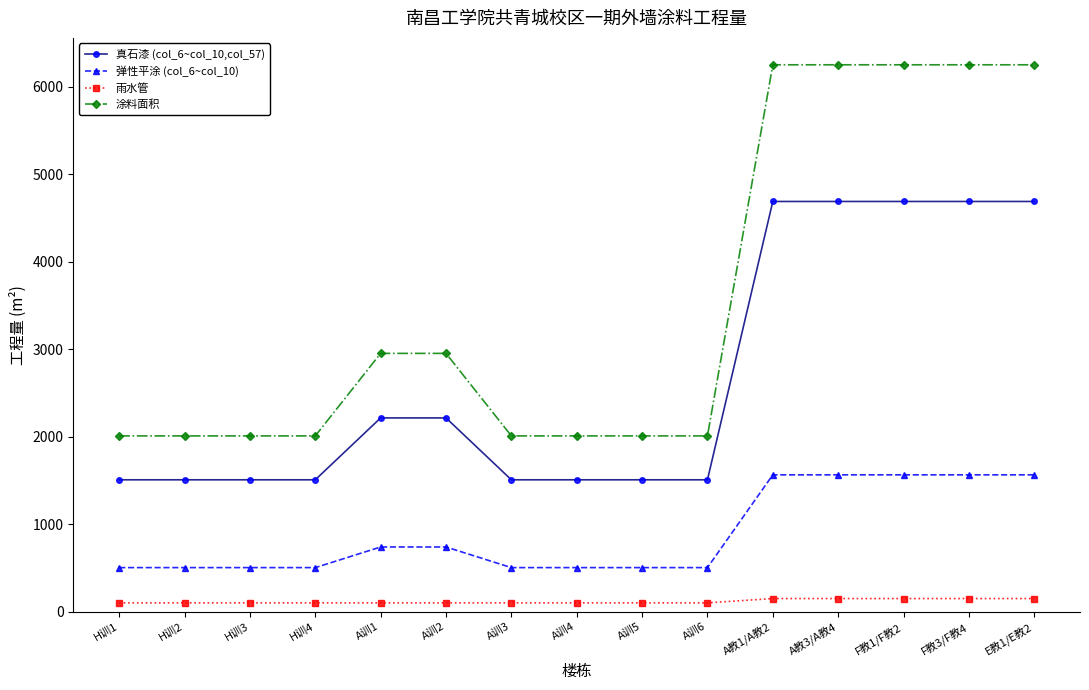

What is the maximum value shown in the chart?

6253.9